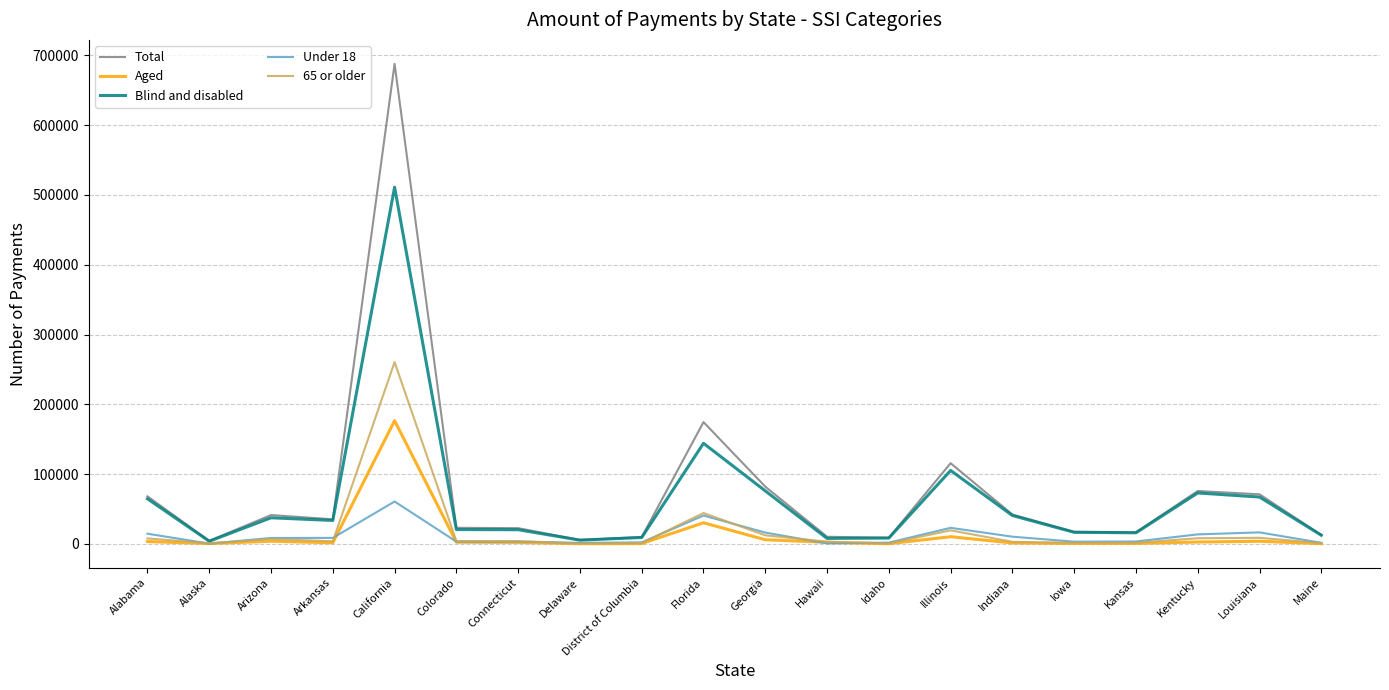

List the series in order of their peak value, lowest first.

Under 18, Aged, 65 or older, Blind and disabled, Total